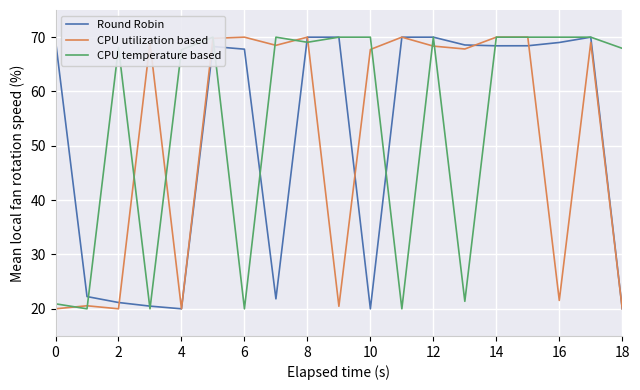

What is the value of the CPU temperature based point at the 17th from the left?

69.1